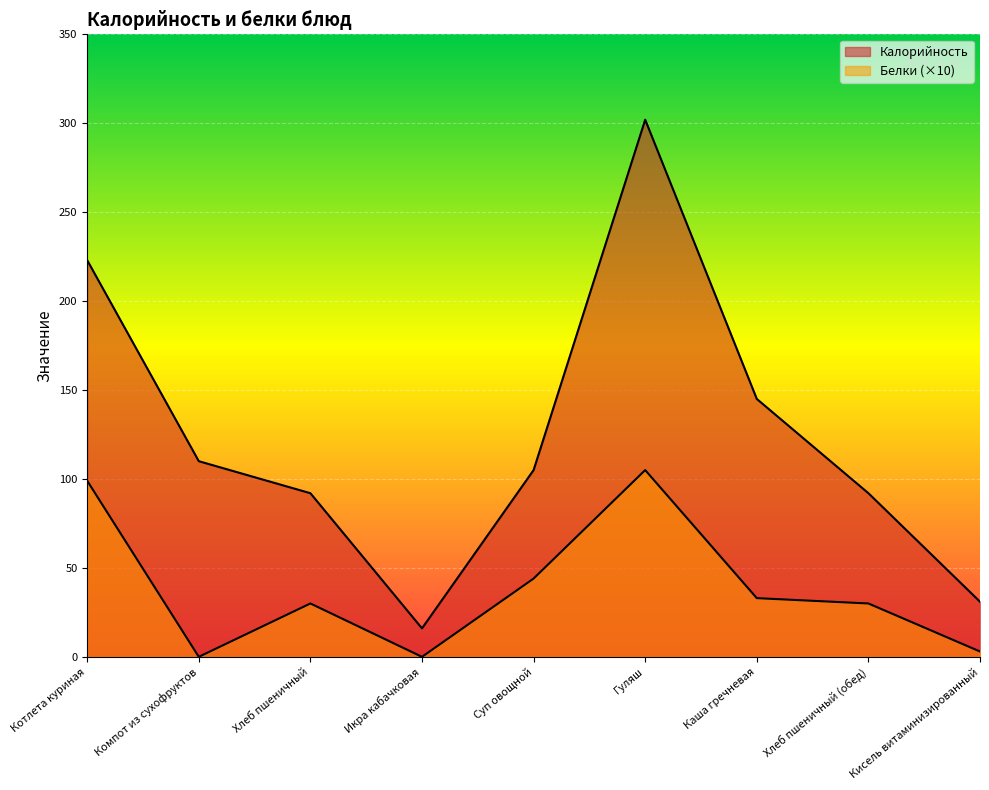

How many data points in Калорийность are above 105?

4